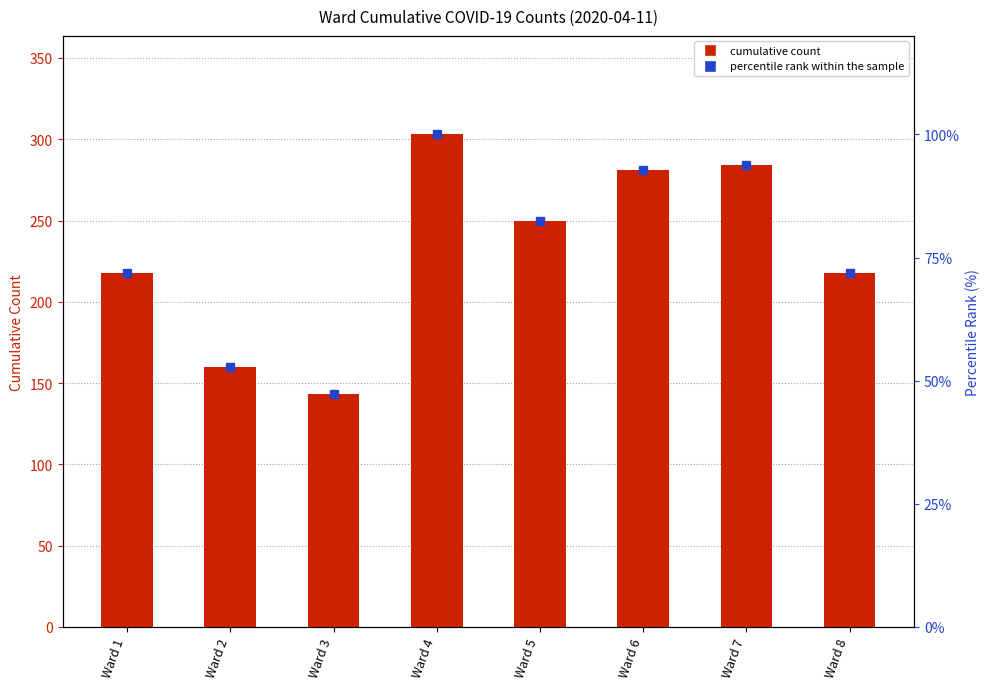

What is the sum of all cumulative count values?

1857.0